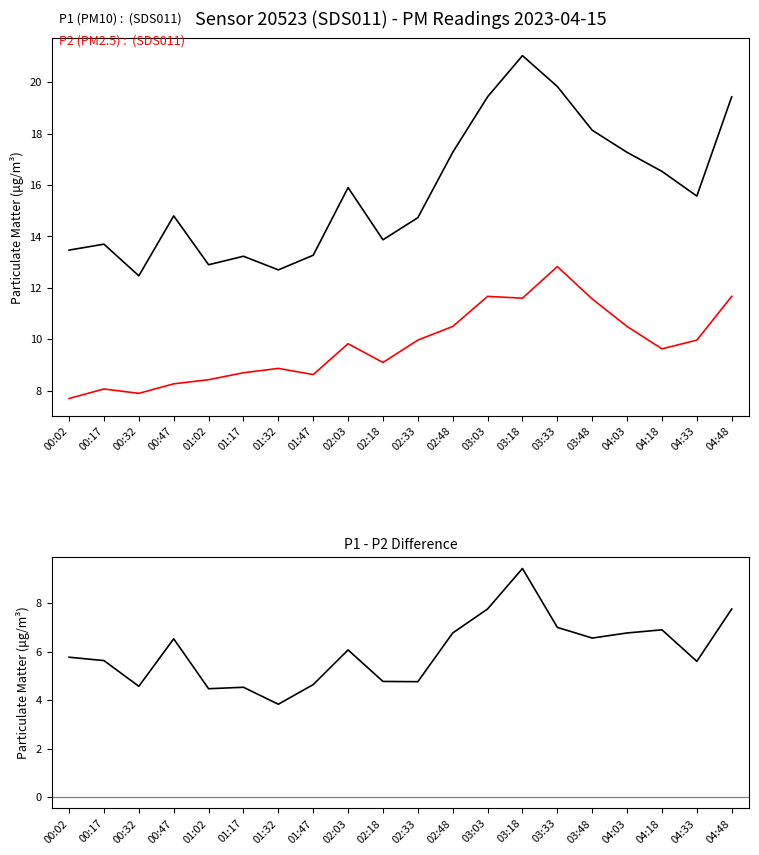

What is the approximate value of P1 (PM10) at 01:47?

13.3